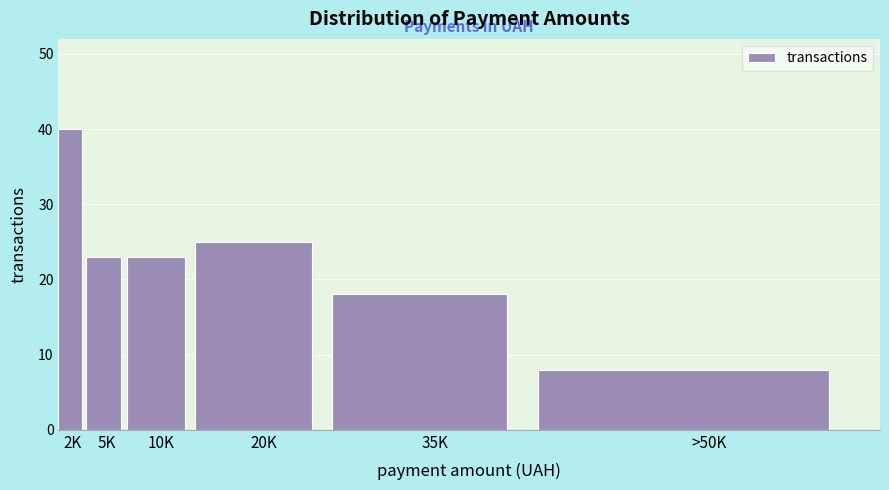

Reading right to left, list all the values displayed in this chart.

>50K=8	35K=18	20K=25	10K=23	5K=23	2K=40